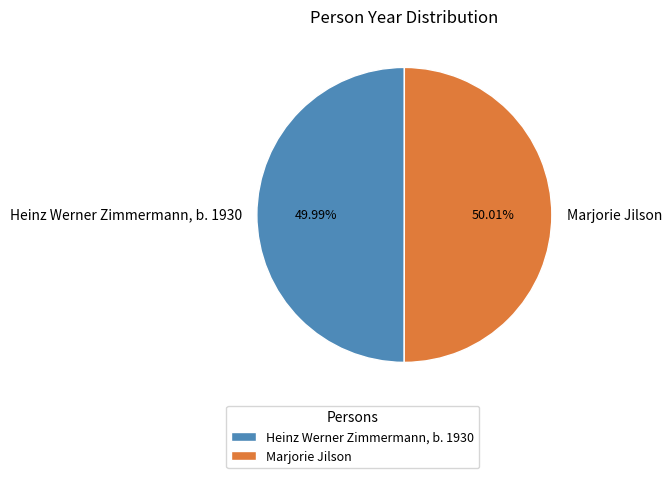

What percentage is the Heinz Werner Zimmermann, b. 1930 slice, to the nearest percent?

50%